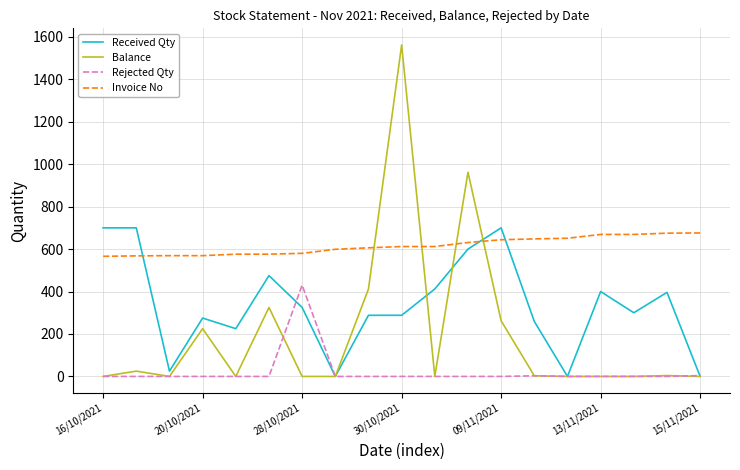

Which series has the widest spread of values?

Balance